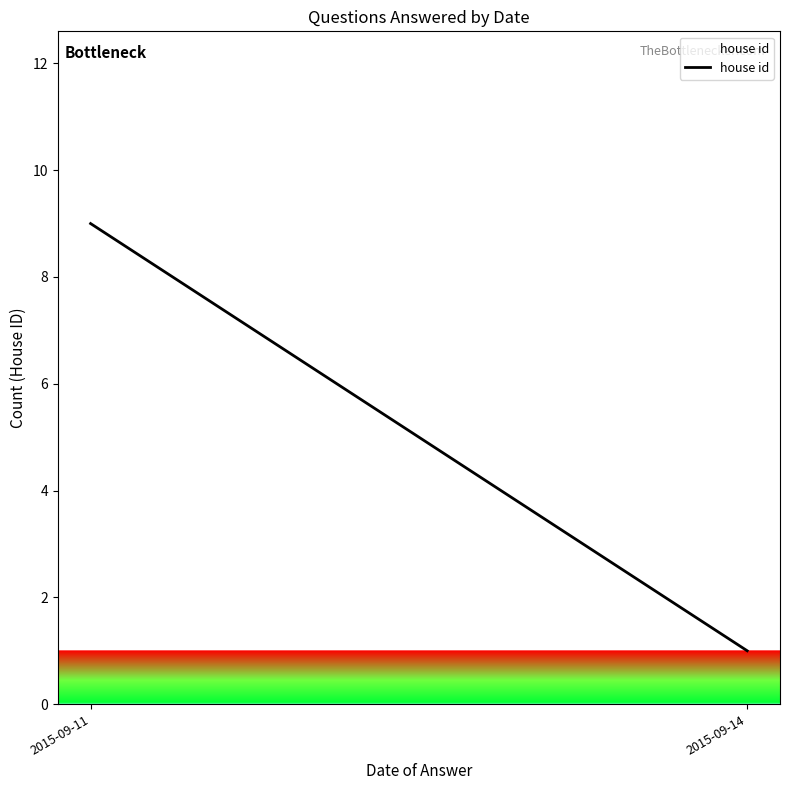

At which label is the value closest to 5?

2015-09-11